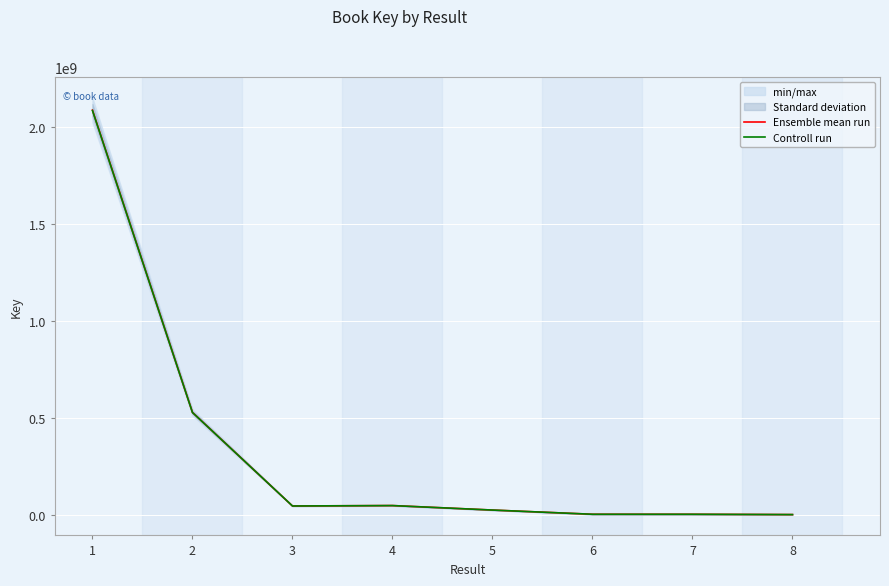

Reading right to left, what are all the values shown in this chart?

Ensemble mean run: 8=134313.0	7=1707672.0	6=1771381.0	5=23514253.0	4=46690319.0	3=44566253.0	2=527438195.0	1=2087427571.0
Controll run: 8=134178.7	7=1705964.3	6=1769609.6	5=23490738.7	4=46643628.7	3=44521686.7	2=526910756.8	1=2085340143.4